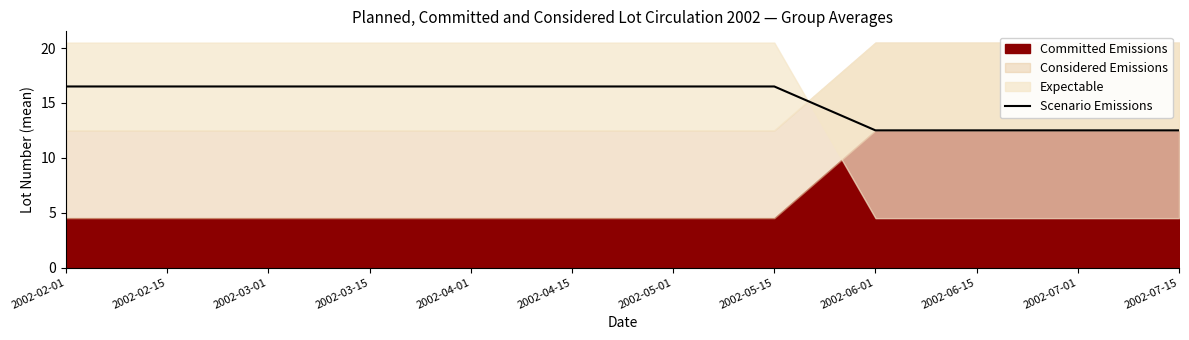

What is the label of the 4th point from the right?

2002-06-01